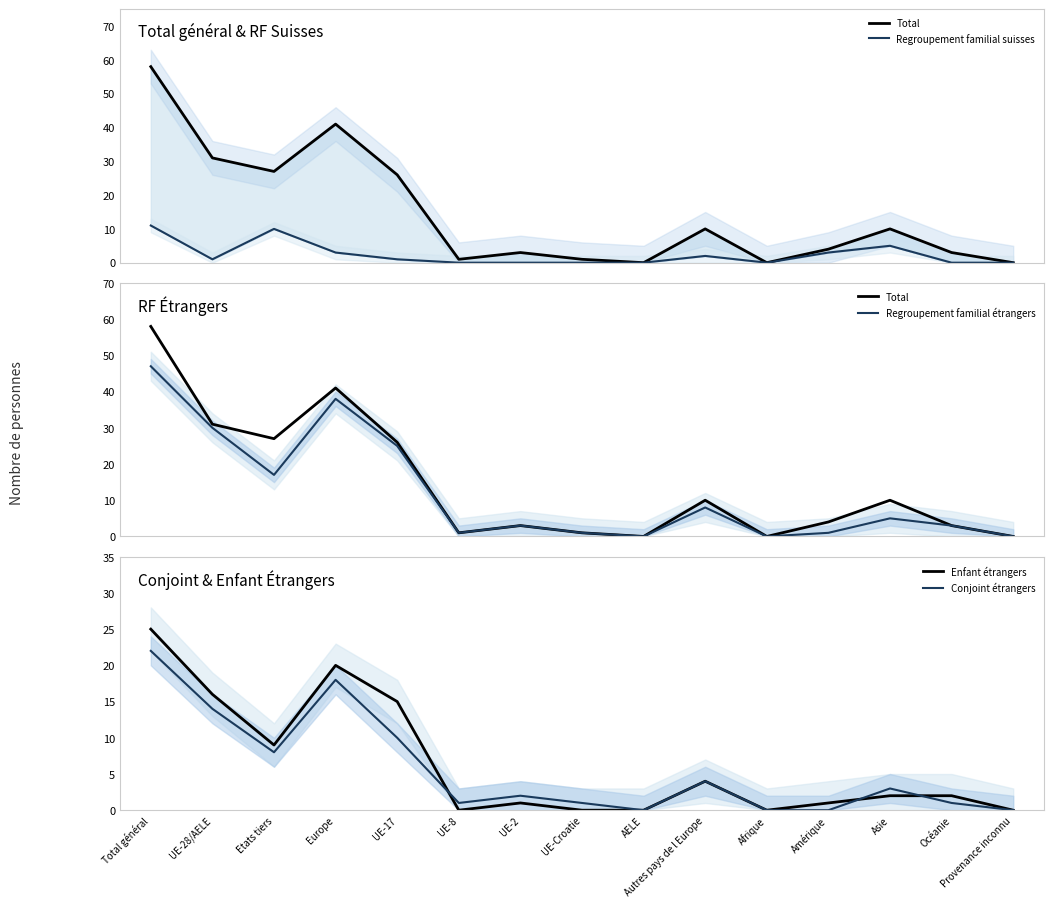

What position from the left is Autres pays de l Europe?

10